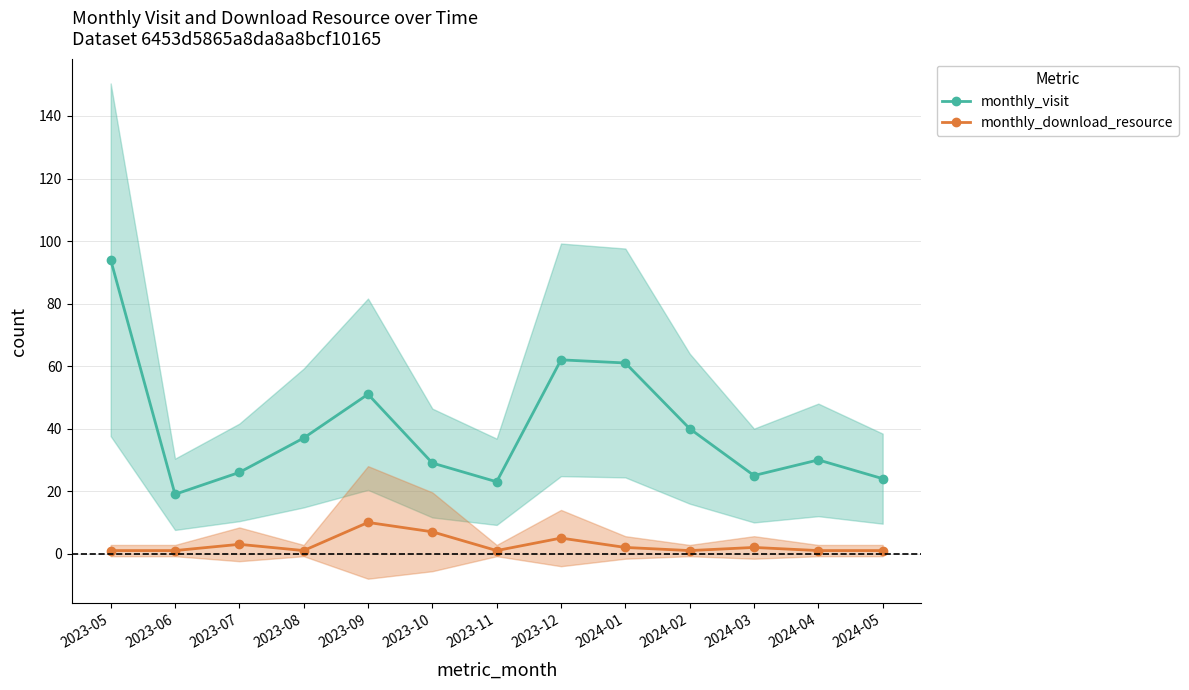

At which category does monthly_download_resource reach its first local valley?

2023-08